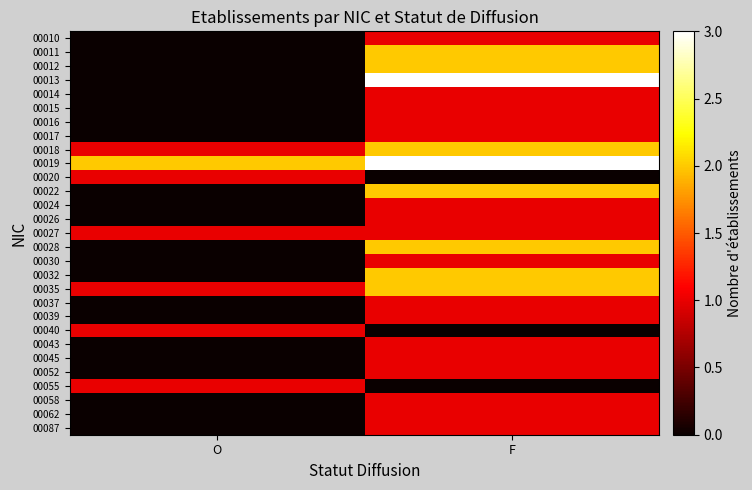

Reading left to right, list all the values displayed in this chart.

00010: O=0	F=1
00011: O=0	F=2
00012: O=0	F=2
00013: O=0	F=3
00014: O=0	F=1
00015: O=0	F=1
00016: O=0	F=1
00017: O=0	F=1
00018: O=1	F=2
00019: O=2	F=3
00020: O=1	F=0
00022: O=0	F=2
00024: O=0	F=1
00026: O=0	F=1
00027: O=1	F=1
00028: O=0	F=2
00030: O=0	F=1
00032: O=0	F=2
00035: O=1	F=2
00037: O=0	F=1
00039: O=0	F=1
00040: O=1	F=0
00043: O=0	F=1
00045: O=0	F=1
00052: O=0	F=1
00055: O=1	F=0
00058: O=0	F=1
00062: O=0	F=1
00087: O=0	F=1